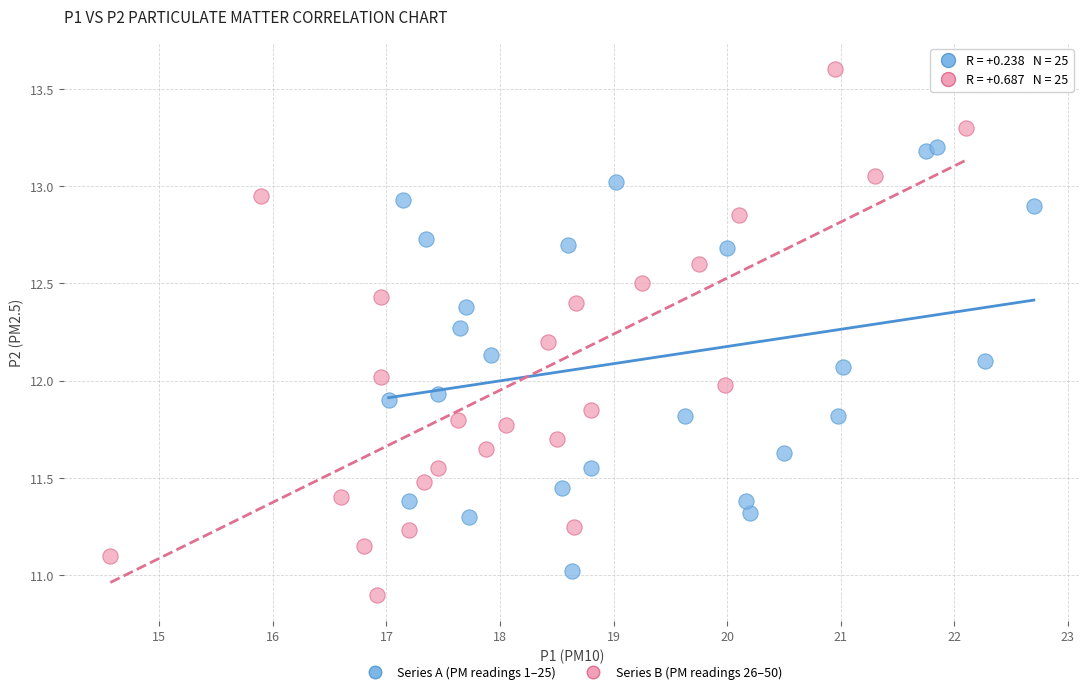

Which series has the widest spread of Y values?

Series B (PM readings 26–50)